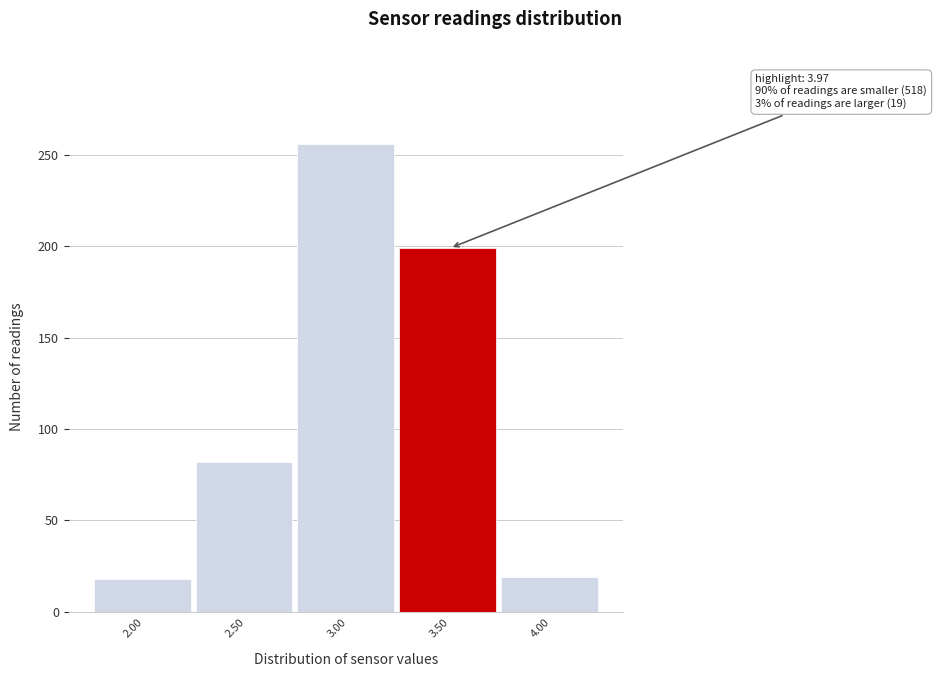

Is it true that the value at 3.50 is 304?

False